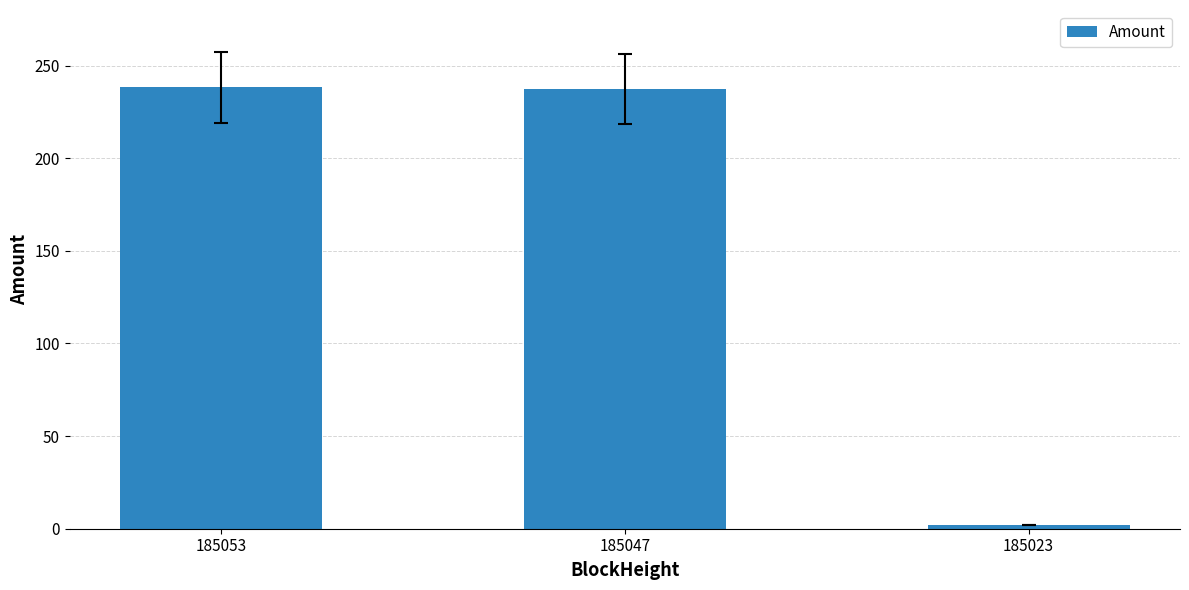

What is the maximum value shown in the chart?

238.3